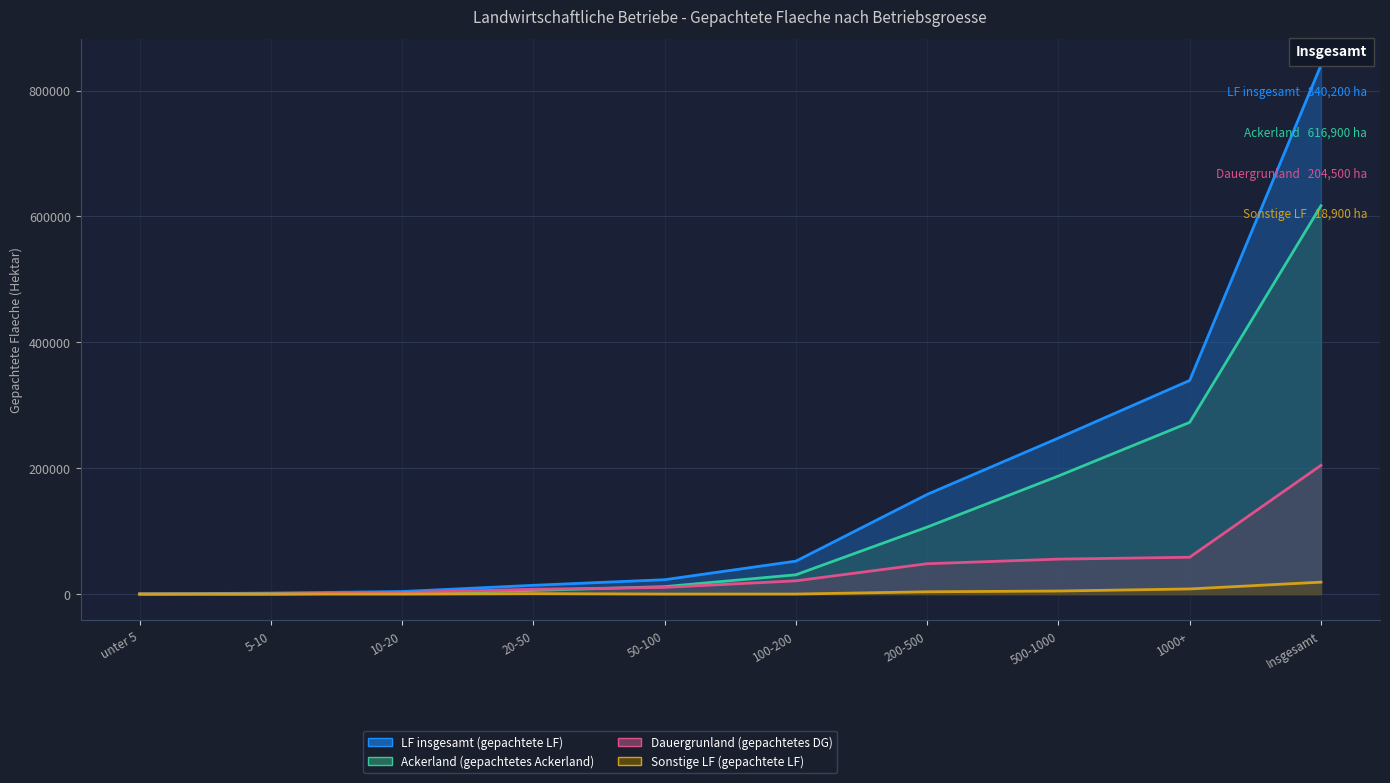

True or false: LF insgesamt (gepachtete LF) has a value of 1202505 at Insgesamt.

False